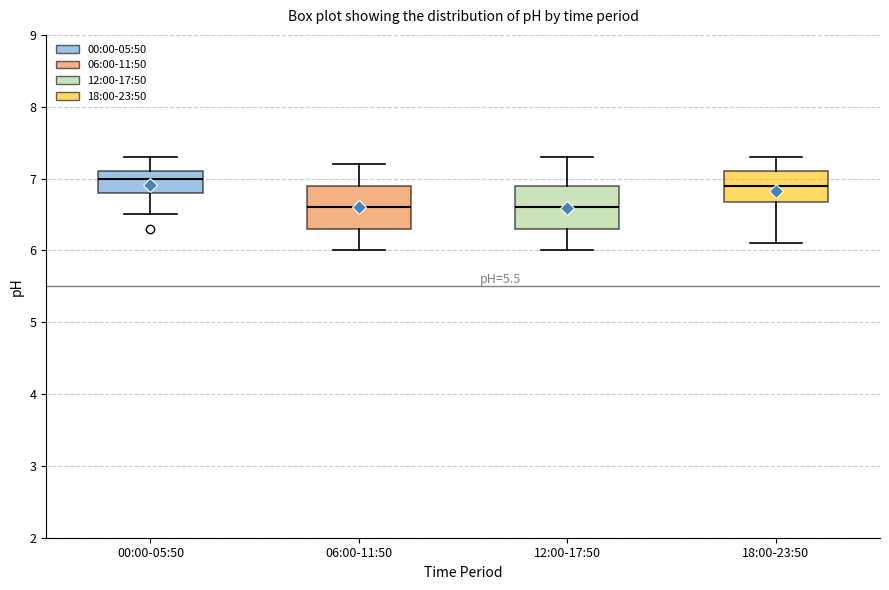

Reading left to right, transcribe this box plot: for each box, give where its median line is, the range the box spans, and where its two whiskers end, as read against the y-axis. The values are not printed on the chart, so give them approximately, as read against the axis.

00:00-05:50: median 7.0, box 6.8 to 7.1, whiskers 6.5 to 7.3
06:00-11:50: median 6.6, box 6.3 to 6.9, whiskers 6.0 to 7.2
12:00-17:50: median 6.6, box 6.3 to 6.9, whiskers 6.0 to 7.3
18:00-23:50: median 6.9, box 6.7 to 7.1, whiskers 6.1 to 7.3